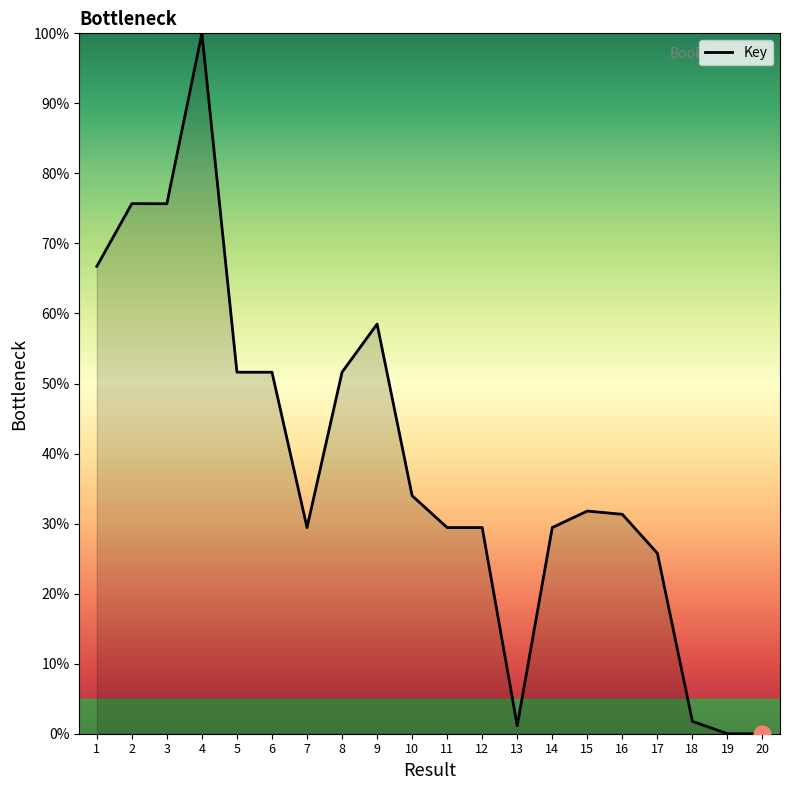

At which label does the data first exceed 31?

1